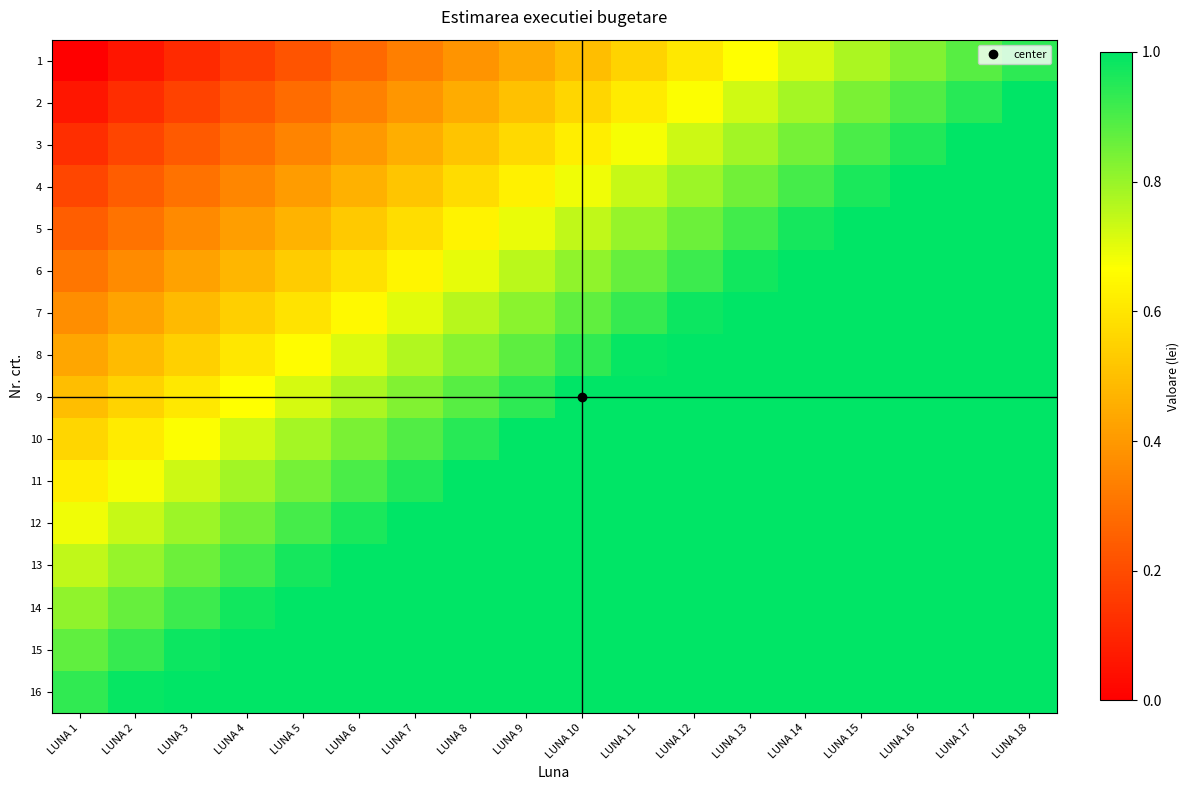

Reading right to left, transcribe all the data shown in this chart.

1: LUNA 18=0.9	LUNA 17=0.9	LUNA 16=0.8	LUNA 15=0.8	LUNA 14=0.7	LUNA 13=0.7	LUNA 12=0.6	LUNA 11=0.6	LUNA 10=0.5	LUNA 9=0.4	LUNA 8=0.4	LUNA 7=0.3	LUNA 6=0.3	LUNA 5=0.2	LUNA 4=0.2	LUNA 3=0.1	LUNA 2=0.1	LUNA 1=0.0
2: LUNA 18=1.0	LUNA 17=0.9	LUNA 16=0.9	LUNA 15=0.8	LUNA 14=0.8	LUNA 13=0.7	LUNA 12=0.7	LUNA 11=0.6	LUNA 10=0.6	LUNA 9=0.5	LUNA 8=0.4	LUNA 7=0.4	LUNA 6=0.3	LUNA 5=0.3	LUNA 4=0.2	LUNA 3=0.2	LUNA 2=0.1	LUNA 1=0.1
3: LUNA 18=1.1	LUNA 17=1.0	LUNA 16=1.0	LUNA 15=0.9	LUNA 14=0.8	LUNA 13=0.8	LUNA 12=0.7	LUNA 11=0.7	LUNA 10=0.6	LUNA 9=0.6	LUNA 8=0.5	LUNA 7=0.5	LUNA 6=0.4	LUNA 5=0.3	LUNA 4=0.3	LUNA 3=0.2	LUNA 2=0.2	LUNA 1=0.1
4: LUNA 18=1.1	LUNA 17=1.1	LUNA 16=1.0	LUNA 15=1.0	LUNA 14=0.9	LUNA 13=0.9	LUNA 12=0.8	LUNA 11=0.7	LUNA 10=0.7	LUNA 9=0.6	LUNA 8=0.6	LUNA 7=0.5	LUNA 6=0.5	LUNA 5=0.4	LUNA 4=0.4	LUNA 3=0.3	LUNA 2=0.2	LUNA 1=0.2
5: LUNA 18=1.2	LUNA 17=1.1	LUNA 16=1.1	LUNA 15=1.0	LUNA 14=1.0	LUNA 13=0.9	LUNA 12=0.9	LUNA 11=0.8	LUNA 10=0.7	LUNA 9=0.7	LUNA 8=0.6	LUNA 7=0.6	LUNA 6=0.5	LUNA 5=0.5	LUNA 4=0.4	LUNA 3=0.4	LUNA 2=0.3	LUNA 1=0.2
6: LUNA 18=1.3	LUNA 17=1.2	LUNA 16=1.1	LUNA 15=1.1	LUNA 14=1.0	LUNA 13=1.0	LUNA 12=0.9	LUNA 11=0.9	LUNA 10=0.8	LUNA 9=0.8	LUNA 8=0.7	LUNA 7=0.6	LUNA 6=0.6	LUNA 5=0.5	LUNA 4=0.5	LUNA 3=0.4	LUNA 2=0.4	LUNA 1=0.3
7: LUNA 18=1.3	LUNA 17=1.3	LUNA 16=1.2	LUNA 15=1.1	LUNA 14=1.1	LUNA 13=1.0	LUNA 12=1.0	LUNA 11=0.9	LUNA 10=0.9	LUNA 9=0.8	LUNA 8=0.8	LUNA 7=0.7	LUNA 6=0.7	LUNA 5=0.6	LUNA 4=0.5	LUNA 3=0.5	LUNA 2=0.4	LUNA 1=0.4
8: LUNA 18=1.4	LUNA 17=1.3	LUNA 16=1.3	LUNA 15=1.2	LUNA 14=1.2	LUNA 13=1.1	LUNA 12=1.0	LUNA 11=1.0	LUNA 10=0.9	LUNA 9=0.9	LUNA 8=0.8	LUNA 7=0.8	LUNA 6=0.7	LUNA 5=0.7	LUNA 4=0.6	LUNA 3=0.5	LUNA 2=0.5	LUNA 1=0.4
9: LUNA 18=1.4	LUNA 17=1.4	LUNA 16=1.3	LUNA 15=1.3	LUNA 14=1.2	LUNA 13=1.2	LUNA 12=1.1	LUNA 11=1.1	LUNA 10=1.0	LUNA 9=0.9	LUNA 8=0.9	LUNA 7=0.8	LUNA 6=0.8	LUNA 5=0.7	LUNA 4=0.7	LUNA 3=0.6	LUNA 2=0.6	LUNA 1=0.5
10: LUNA 18=1.5	LUNA 17=1.4	LUNA 16=1.4	LUNA 15=1.3	LUNA 14=1.3	LUNA 13=1.2	LUNA 12=1.2	LUNA 11=1.1	LUNA 10=1.1	LUNA 9=1.0	LUNA 8=0.9	LUNA 7=0.9	LUNA 6=0.8	LUNA 5=0.8	LUNA 4=0.7	LUNA 3=0.7	LUNA 2=0.6	LUNA 1=0.6
11: LUNA 18=1.6	LUNA 17=1.5	LUNA 16=1.5	LUNA 15=1.4	LUNA 14=1.3	LUNA 13=1.3	LUNA 12=1.2	LUNA 11=1.2	LUNA 10=1.1	LUNA 9=1.1	LUNA 8=1.0	LUNA 7=1.0	LUNA 6=0.9	LUNA 5=0.8	LUNA 4=0.8	LUNA 3=0.7	LUNA 2=0.7	LUNA 1=0.6
12: LUNA 18=1.6	LUNA 17=1.6	LUNA 16=1.5	LUNA 15=1.5	LUNA 14=1.4	LUNA 13=1.3	LUNA 12=1.3	LUNA 11=1.2	LUNA 10=1.2	LUNA 9=1.1	LUNA 8=1.1	LUNA 7=1.0	LUNA 6=1.0	LUNA 5=0.9	LUNA 4=0.9	LUNA 3=0.8	LUNA 2=0.7	LUNA 1=0.7
13: LUNA 18=1.7	LUNA 17=1.6	LUNA 16=1.6	LUNA 15=1.5	LUNA 14=1.5	LUNA 13=1.4	LUNA 12=1.4	LUNA 11=1.3	LUNA 10=1.2	LUNA 9=1.2	LUNA 8=1.1	LUNA 7=1.1	LUNA 6=1.0	LUNA 5=1.0	LUNA 4=0.9	LUNA 3=0.9	LUNA 2=0.8	LUNA 1=0.7
14: LUNA 18=1.8	LUNA 17=1.7	LUNA 16=1.6	LUNA 15=1.6	LUNA 14=1.5	LUNA 13=1.5	LUNA 12=1.4	LUNA 11=1.4	LUNA 10=1.3	LUNA 9=1.3	LUNA 8=1.2	LUNA 7=1.1	LUNA 6=1.1	LUNA 5=1.0	LUNA 4=1.0	LUNA 3=0.9	LUNA 2=0.9	LUNA 1=0.8
15: LUNA 18=1.8	LUNA 17=1.8	LUNA 16=1.7	LUNA 15=1.6	LUNA 14=1.6	LUNA 13=1.5	LUNA 12=1.5	LUNA 11=1.4	LUNA 10=1.4	LUNA 9=1.3	LUNA 8=1.3	LUNA 7=1.2	LUNA 6=1.1	LUNA 5=1.1	LUNA 4=1.0	LUNA 3=1.0	LUNA 2=0.9	LUNA 1=0.9
16: LUNA 18=1.9	LUNA 17=1.8	LUNA 16=1.8	LUNA 15=1.7	LUNA 14=1.7	LUNA 13=1.6	LUNA 12=1.5	LUNA 11=1.5	LUNA 10=1.4	LUNA 9=1.4	LUNA 8=1.3	LUNA 7=1.3	LUNA 6=1.2	LUNA 5=1.2	LUNA 4=1.1	LUNA 3=1.0	LUNA 2=1.0	LUNA 1=0.9